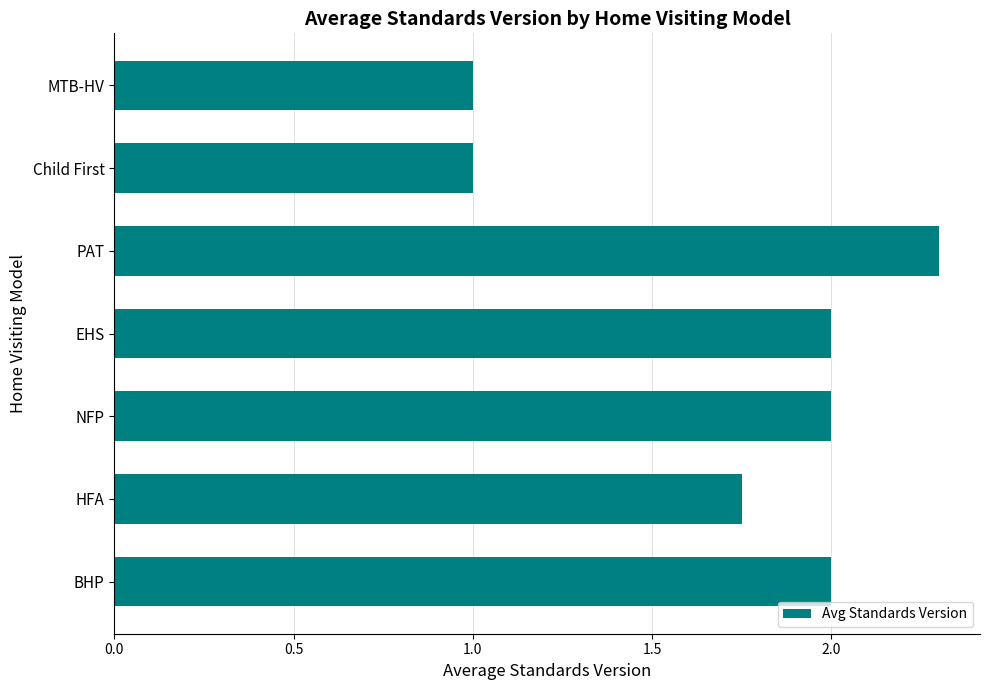

What is the minimum value shown in the chart?

1.0